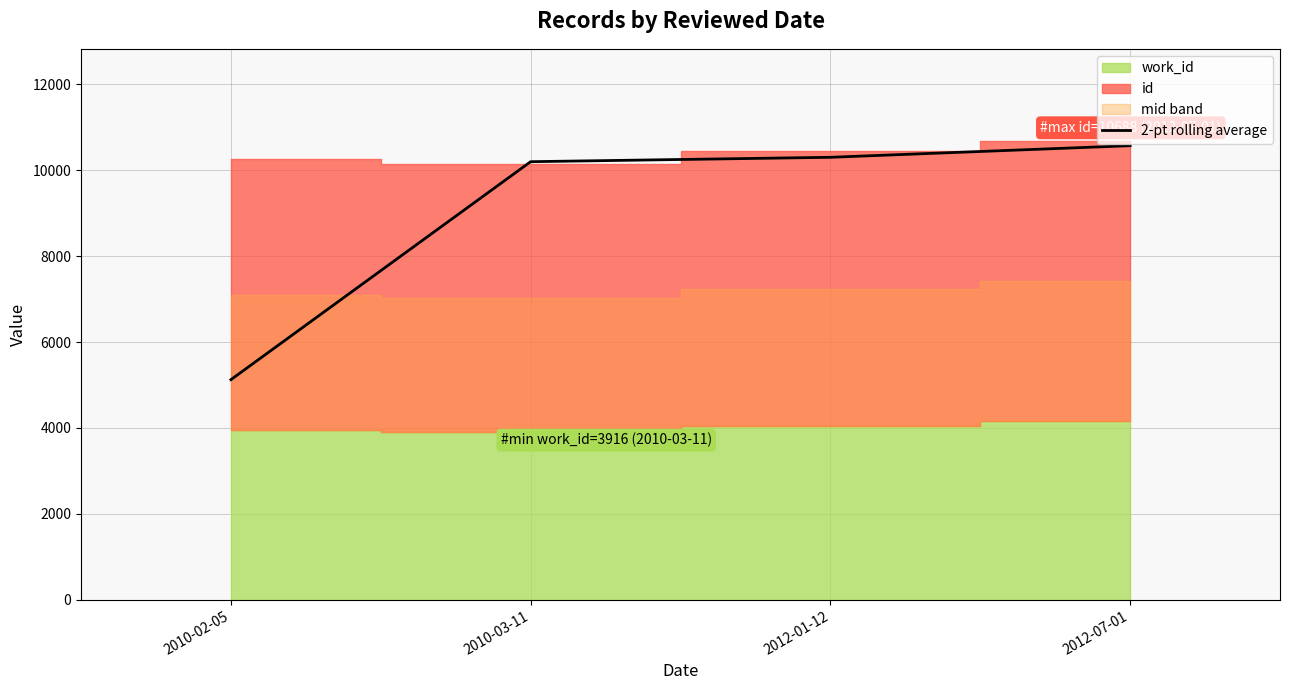

Where does the data first go above 10301?

2012-07-01